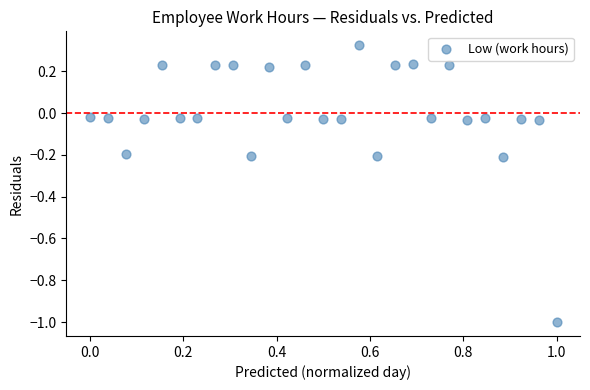

What is the range of Y values (max minus min)?

1.3